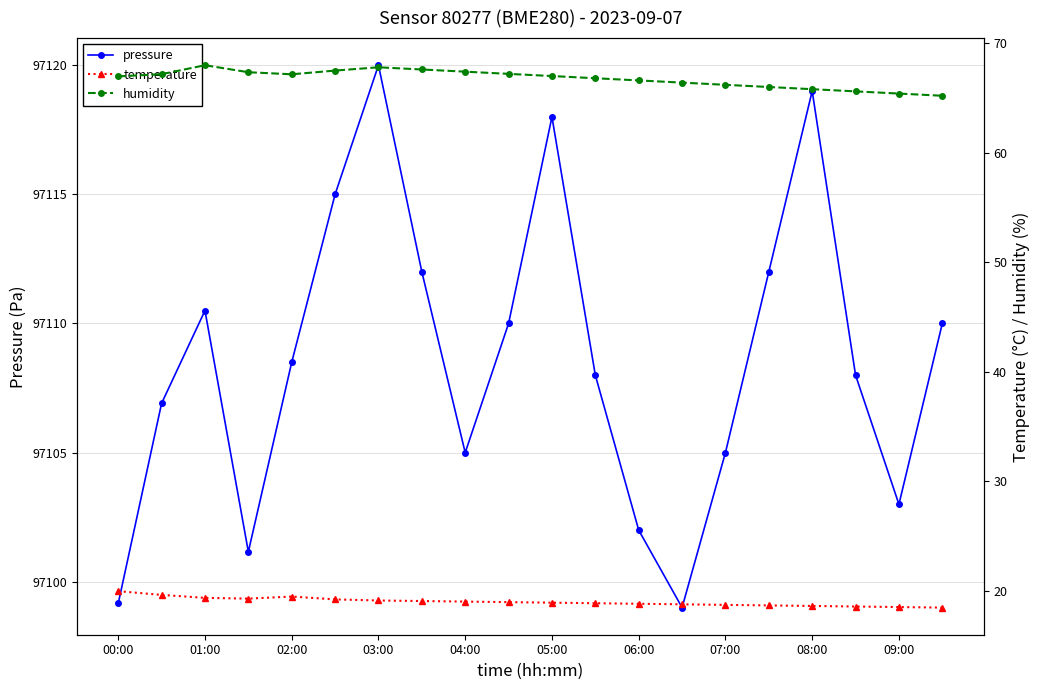

True or false: pressure has a value of 61760.4 at 06:00.

False